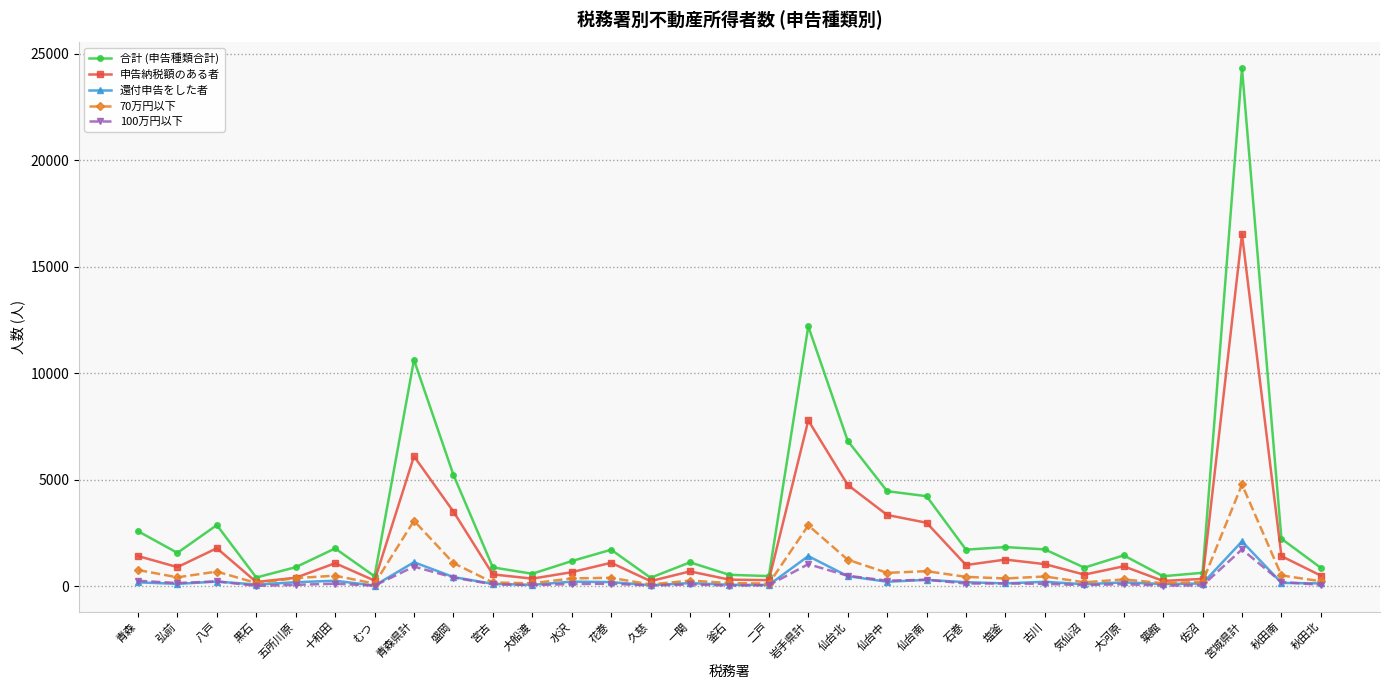

What is the label of the 15th point from the right?

二戸